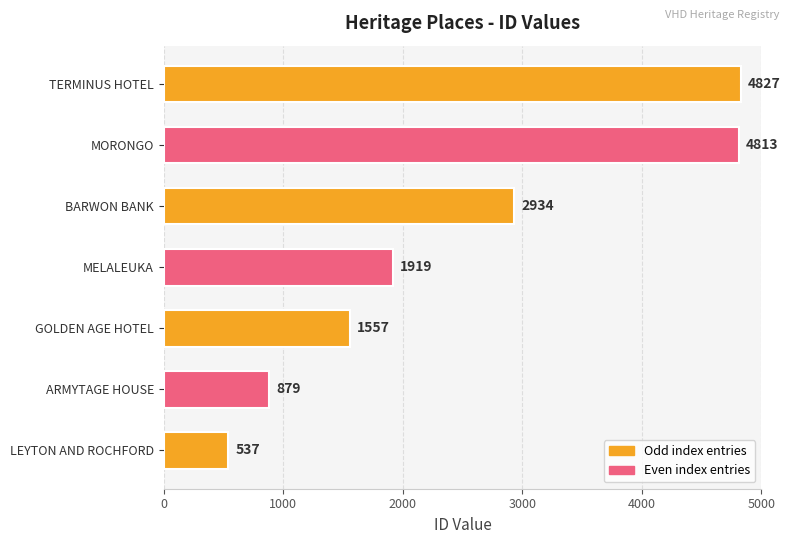

Are the bars horizontal?

Yes